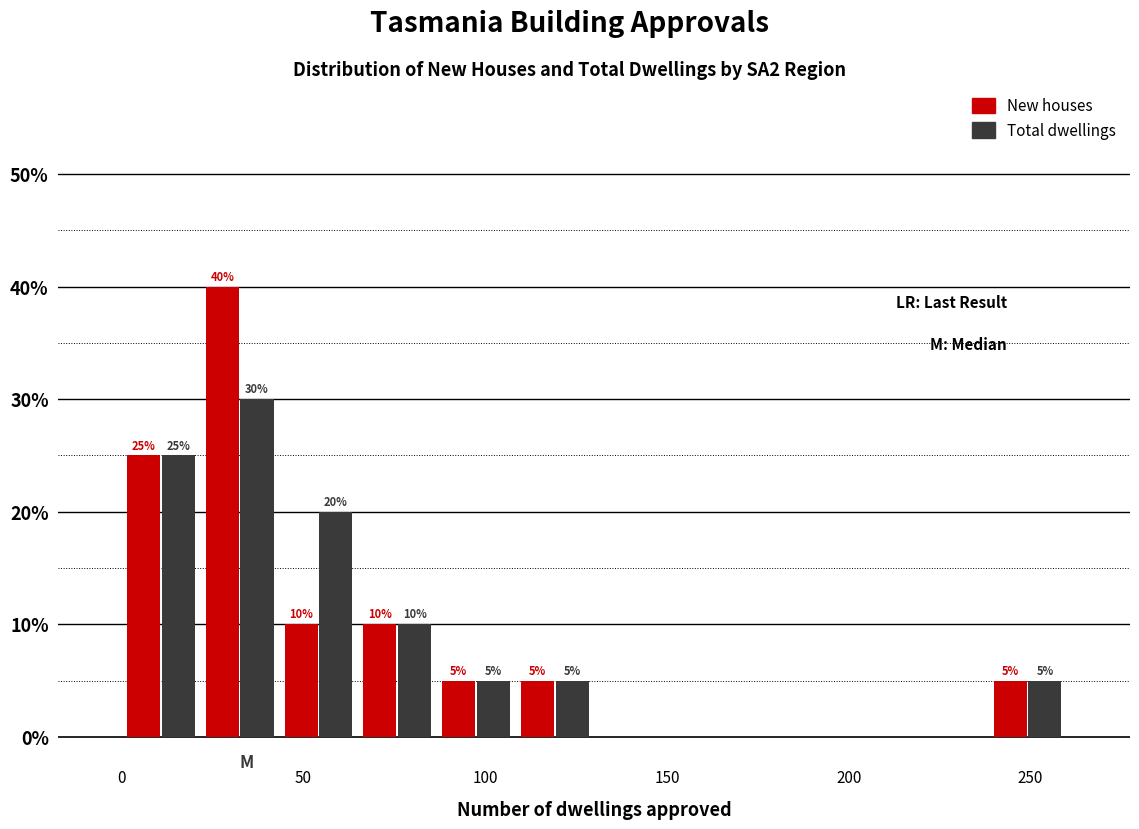

In the New houses series, which range on the x-axis has the tallest bar?

20 to 45